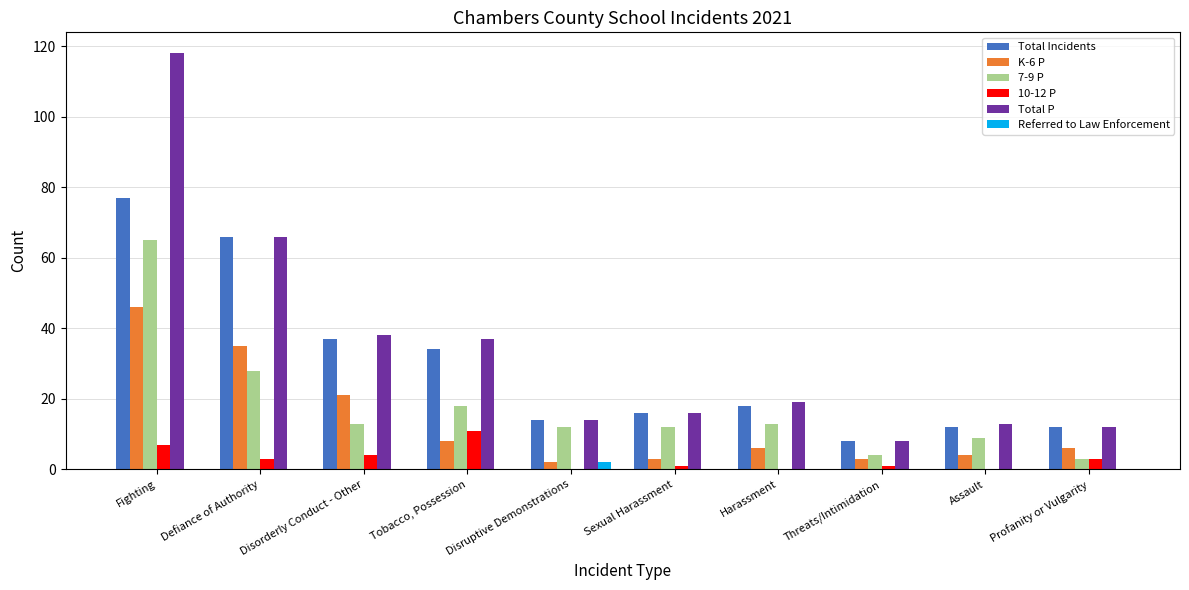

What is the approximate value of 10-12 P at Fighting, to the nearest 5?

5